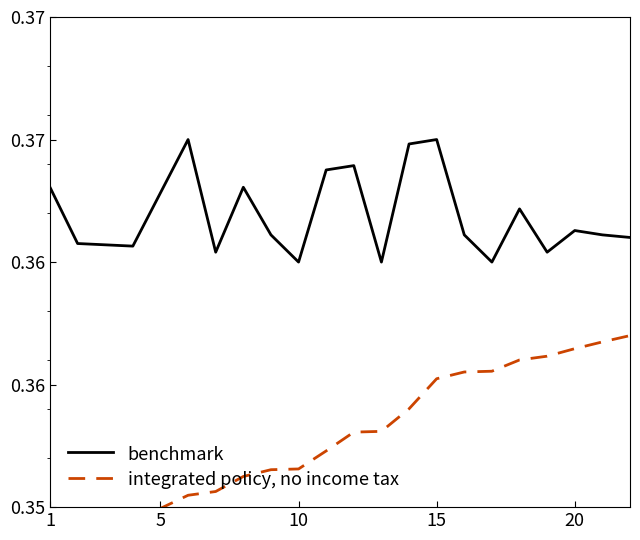

What is the value of the benchmark point at the 1st from the left?

0.4